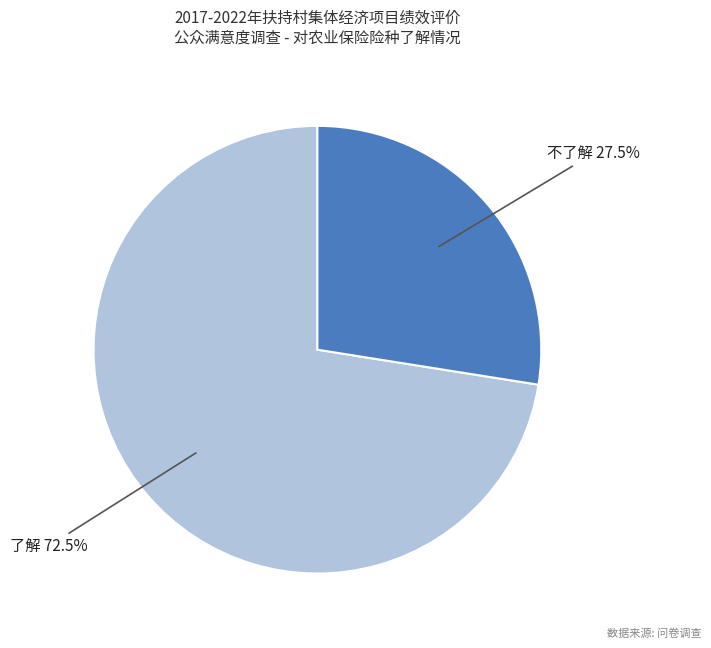

Is there any slice that represents more than half of the pie?

Yes